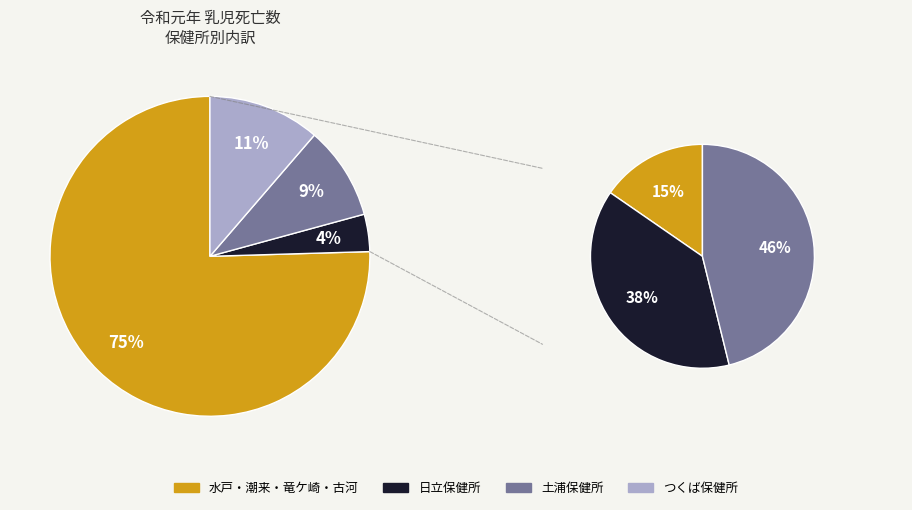

What is the smallest slice in the pie chart?

日立保健所